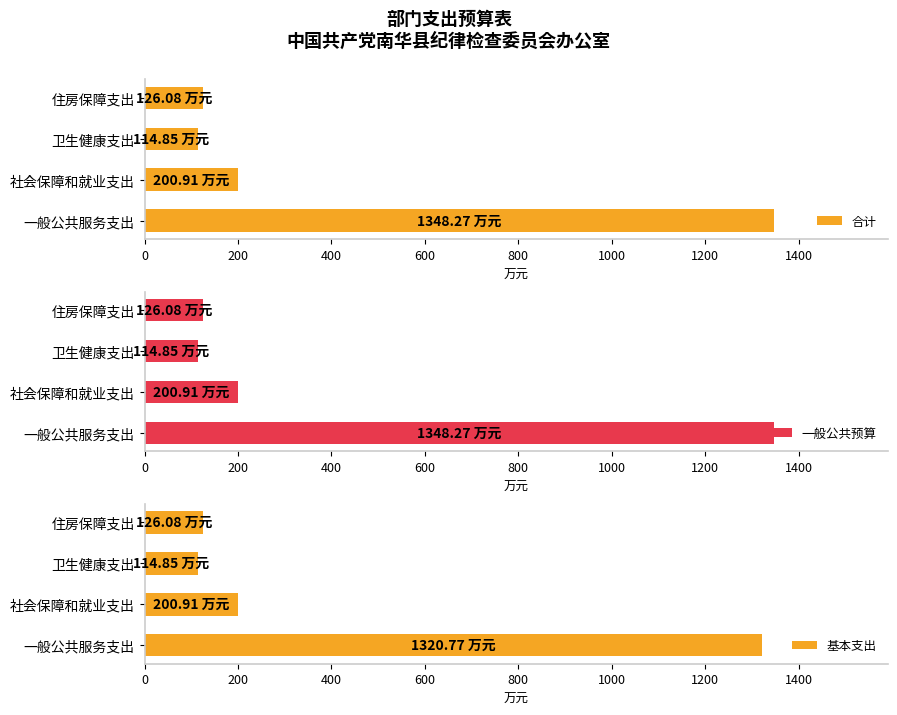

What are all the series names shown in the legend?

合计, 一般公共预算, 基本支出